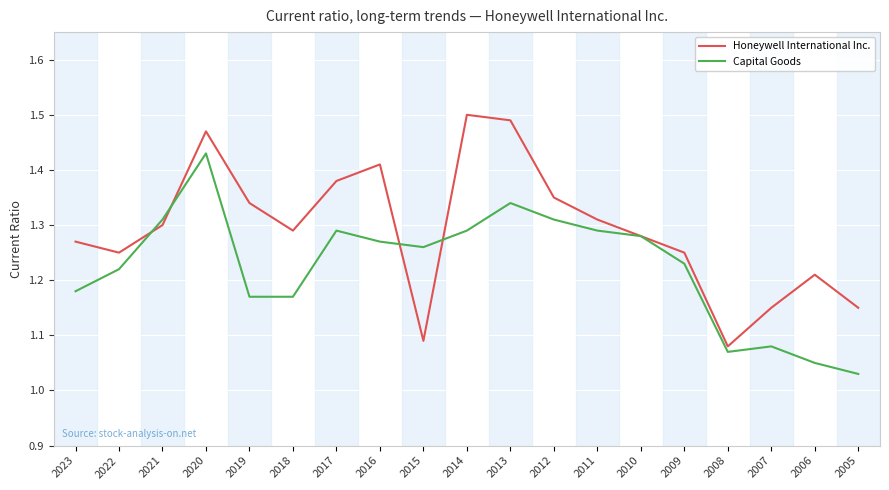

Rank the series by their maximum value, from lowest to highest.

Capital Goods, Honeywell International Inc.